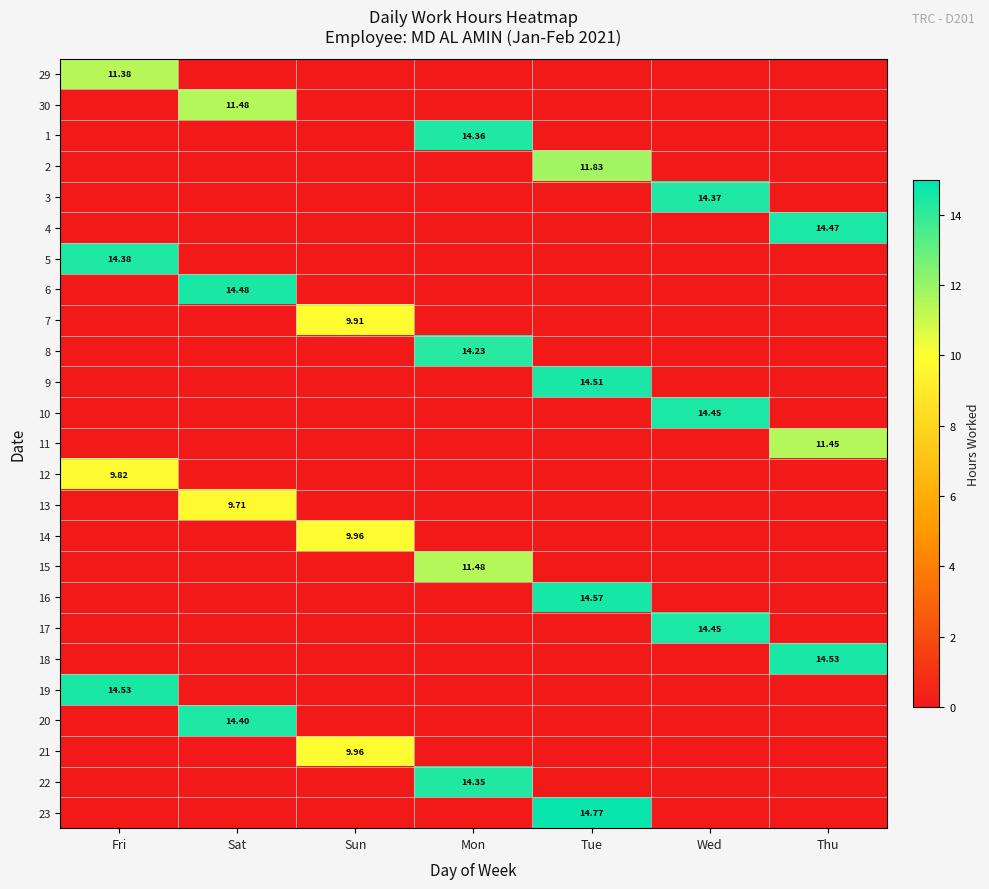

The 6 series shows 0.0 at Thu. True or false?

True